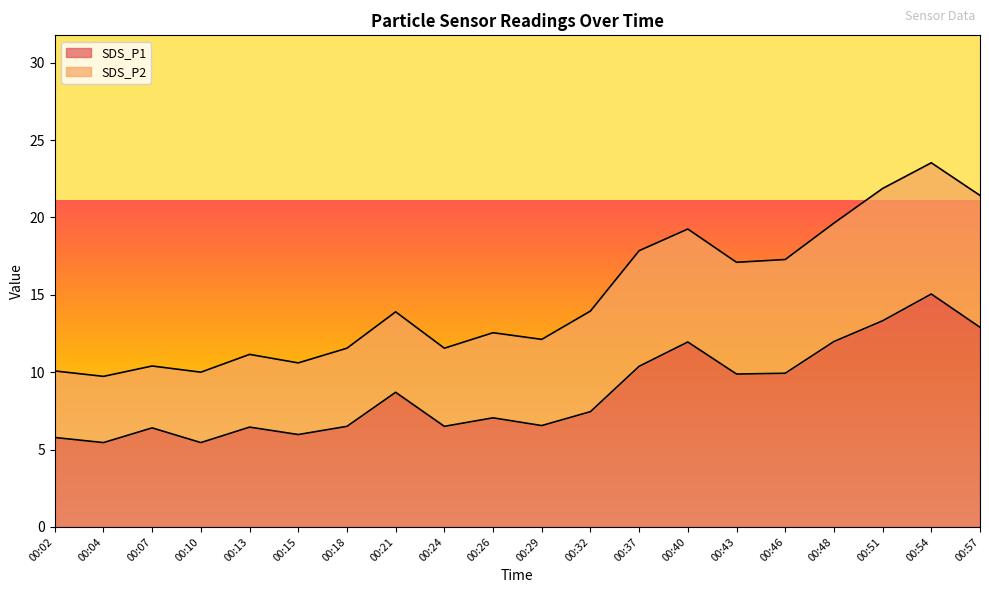

What is the difference between the maximum and minimum values?

9.6